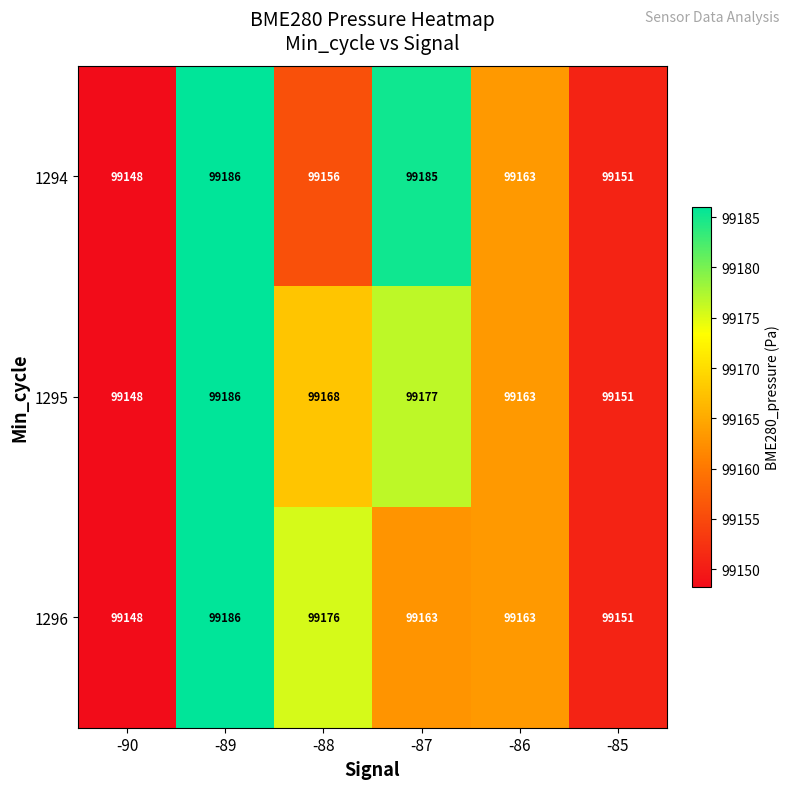

Reading left to right, extract all data points from this chart.

1294: -90=99148	-89=99186	-88=99156	-87=99185	-86=99163	-85=99151
1295: -90=99148	-89=99186	-88=99168	-87=99177	-86=99163	-85=99151
1296: -90=99148	-89=99186	-88=99176	-87=99163	-86=99163	-85=99151